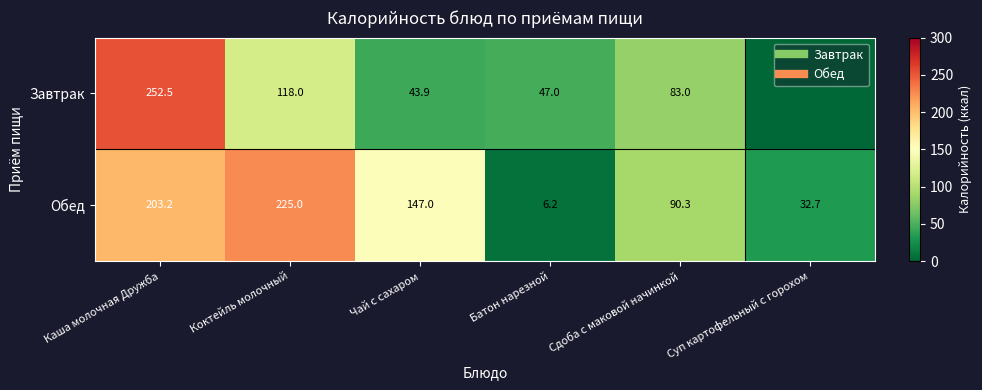

How many data points in Обед are above 147?

2